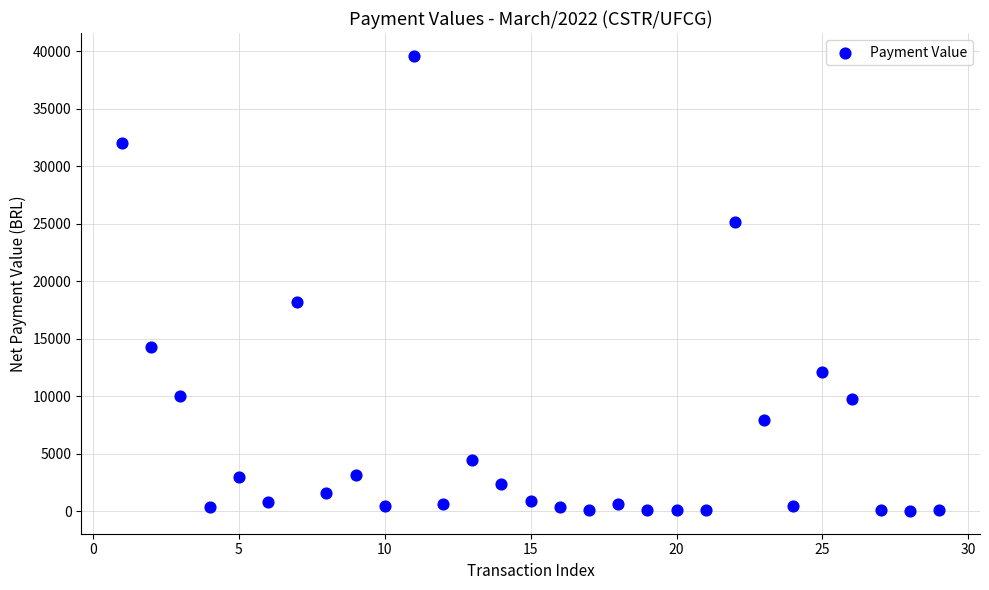

What is the range of Y values (max minus min)?

39581.0